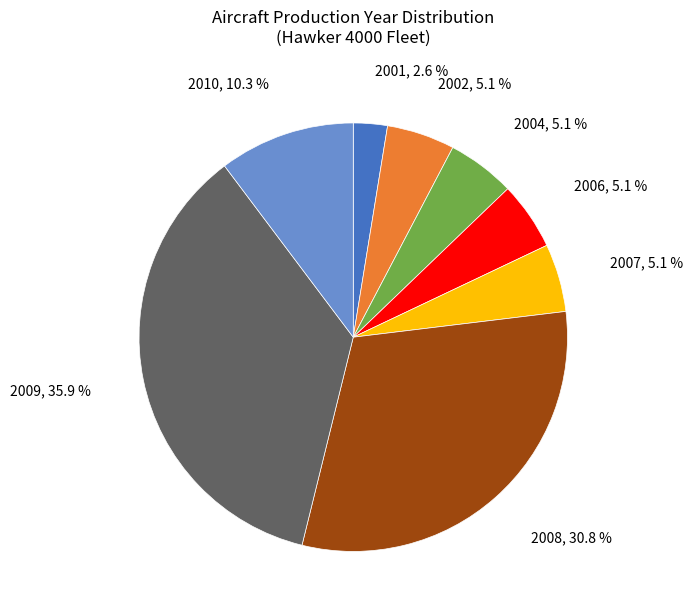

Between 2006 and 2010, which is larger?

2010